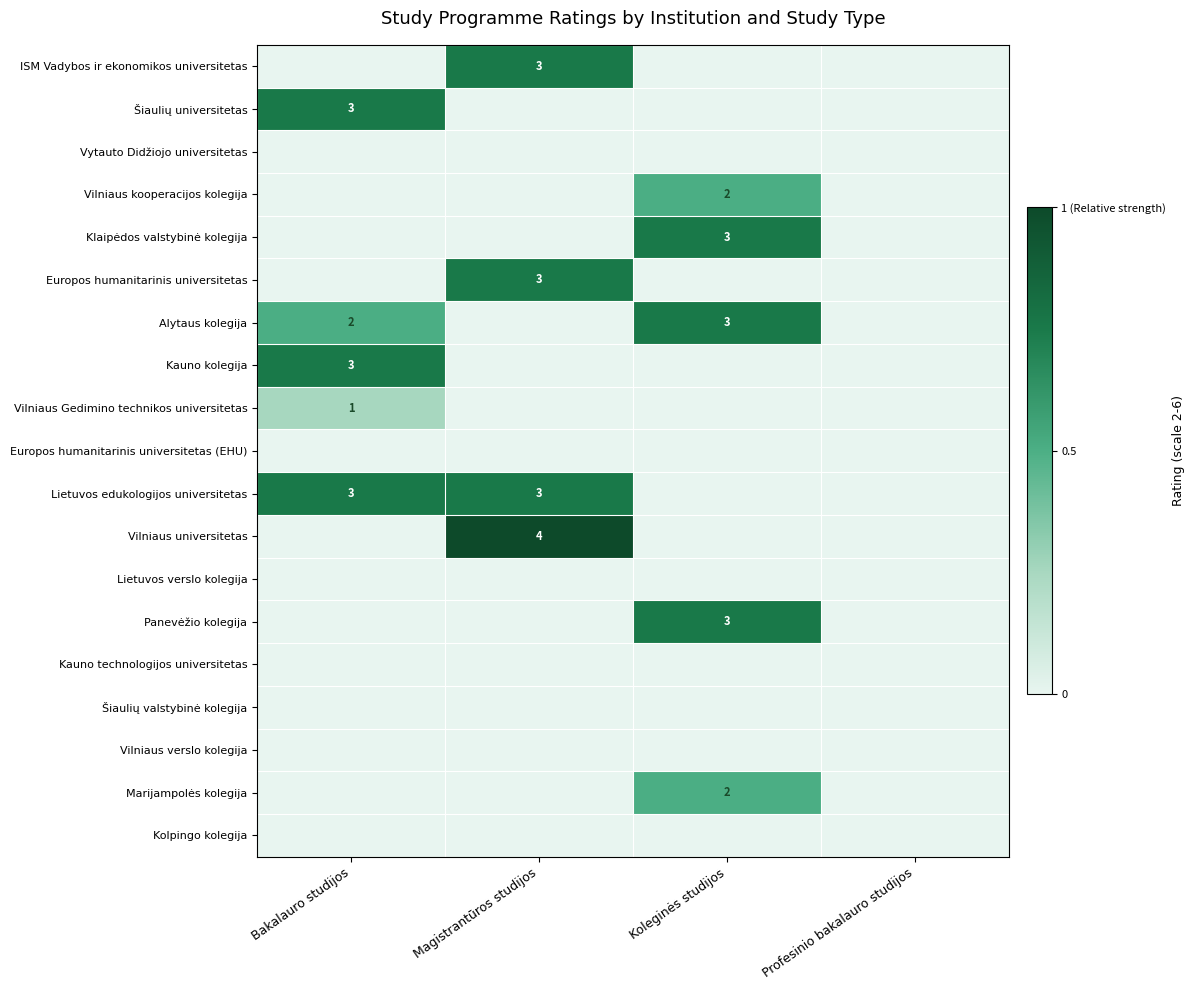

Between Bakalauro studijos and Magistrantūros studijos, which series saw the biggest shift?

Vilniaus universitetas